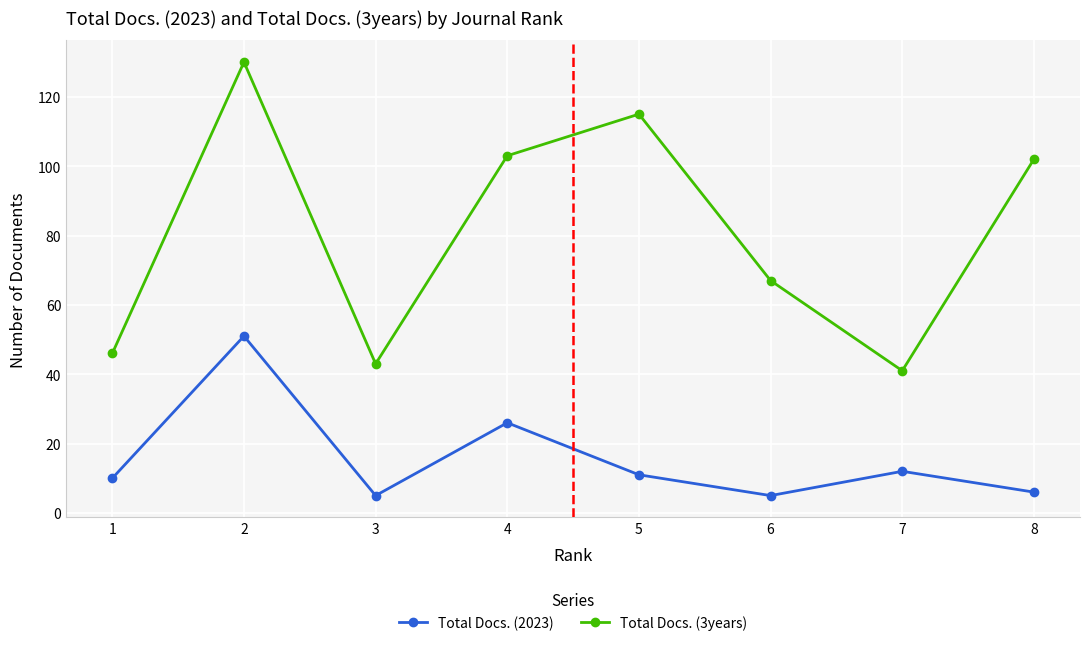

How many data points does each series have?

8